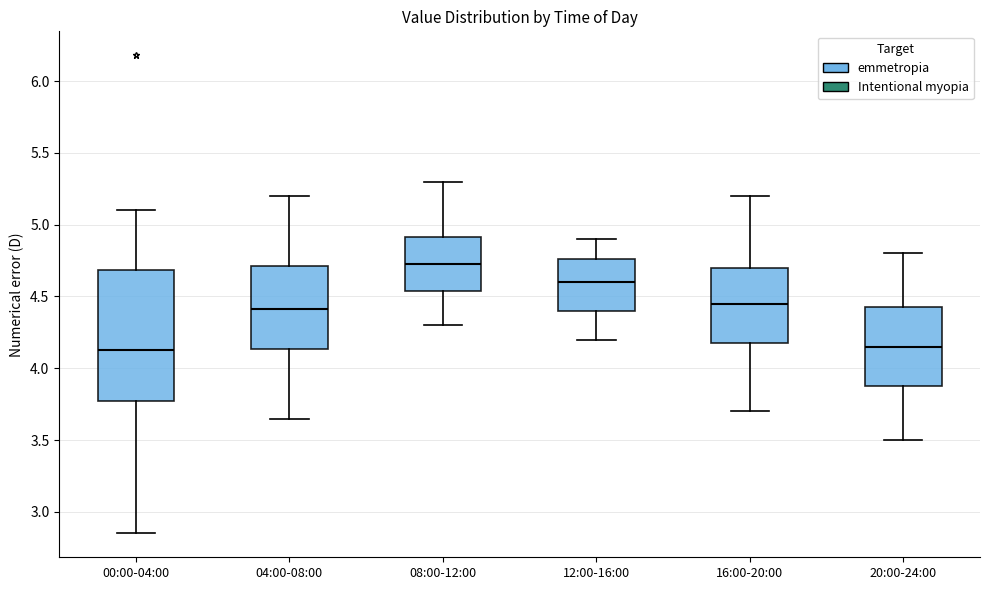

Reading left to right, transcribe this box plot: for each box, give where its median line is, the range the box spans, and where its two whiskers end, as read against the y-axis. The values are not printed on the chart, so give them approximately, as read against the axis.

00:00-04:00: median 4.15, box 3.75 to 4.70, whiskers 2.85 to 5.10
04:00-08:00: median 4.40, box 4.15 to 4.70, whiskers 3.65 to 5.20
08:00-12:00: median 4.75, box 4.55 to 4.90, whiskers 4.30 to 5.30
12:00-16:00: median 4.60, box 4.40 to 4.75, whiskers 4.20 to 4.90
16:00-20:00: median 4.45, box 4.20 to 4.70, whiskers 3.70 to 5.20
20:00-24:00: median 4.15, box 3.90 to 4.45, whiskers 3.50 to 4.80